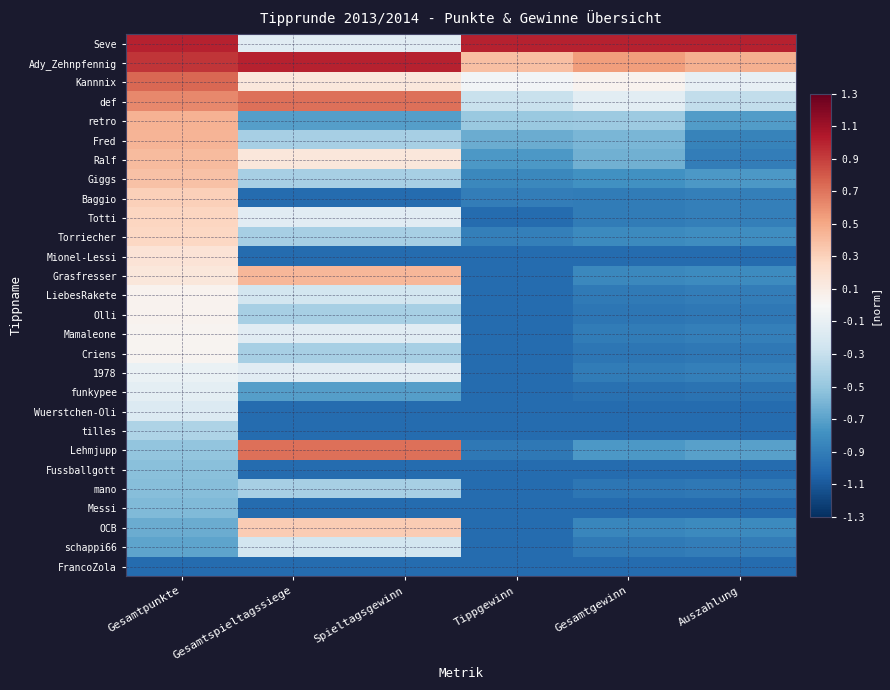

At which category is the sum across all series the highest?

Gesamtpunkte